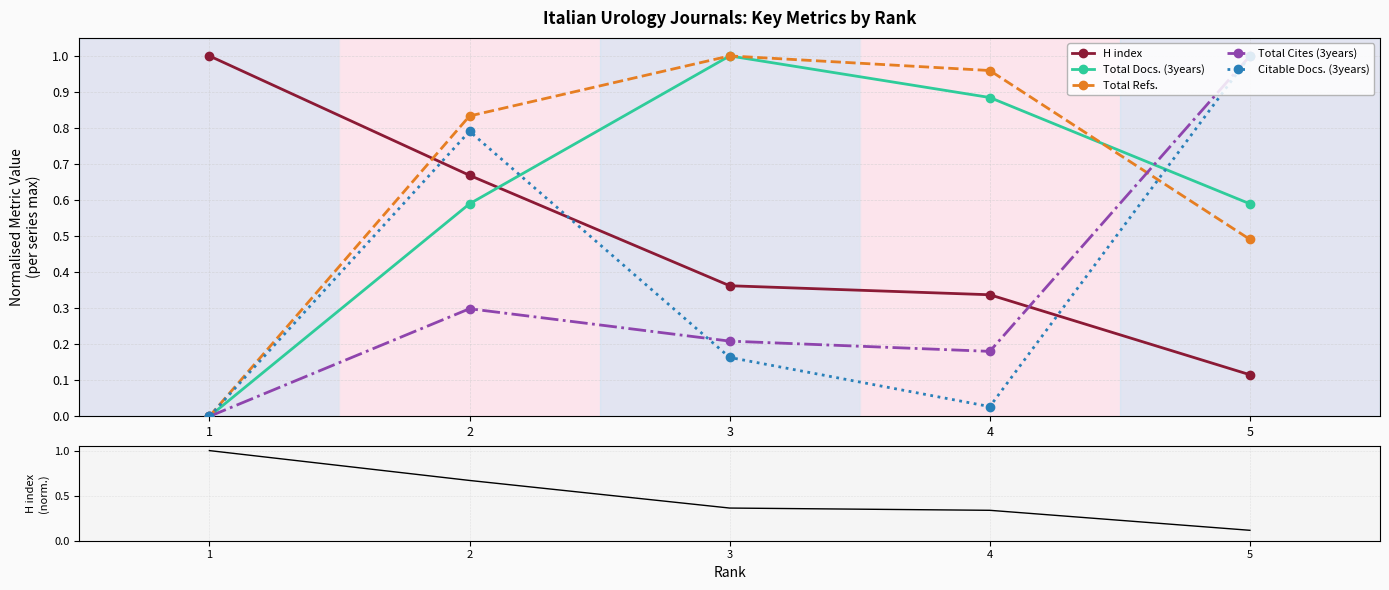

Is this an area chart (filled region under the line)?

No